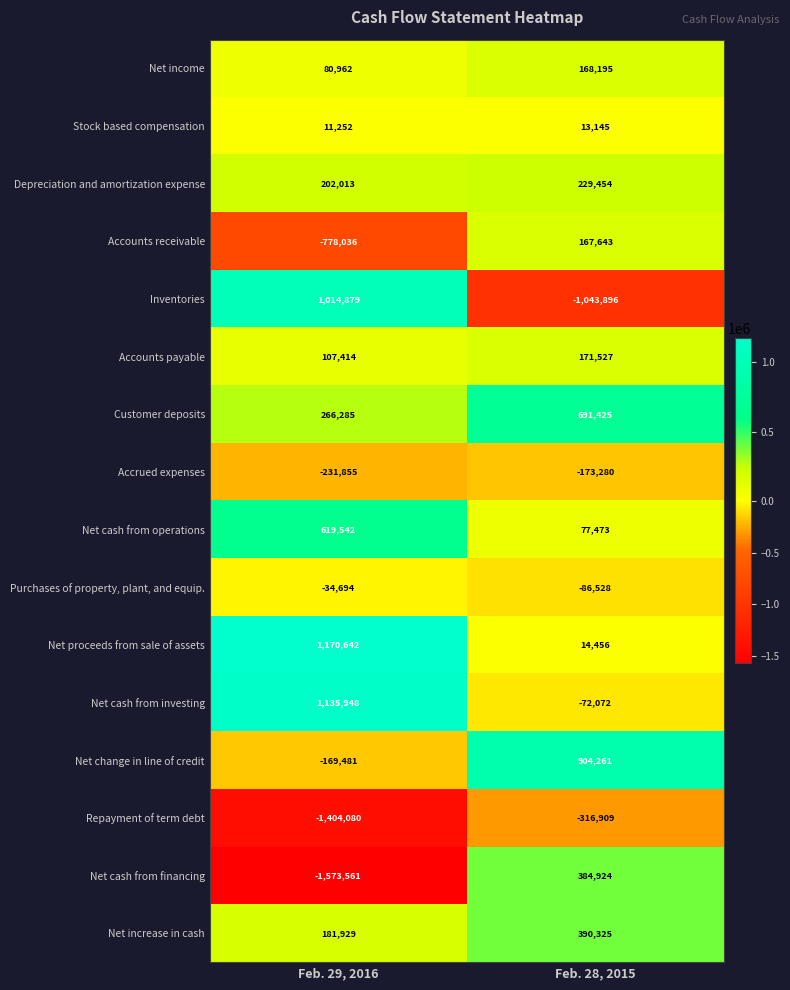

What is the difference between the maximum and minimum values in the Stock based compensation series?

1893